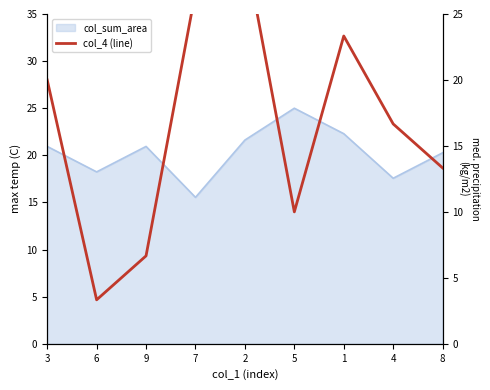

At which category does the data reach its first local valley?

6